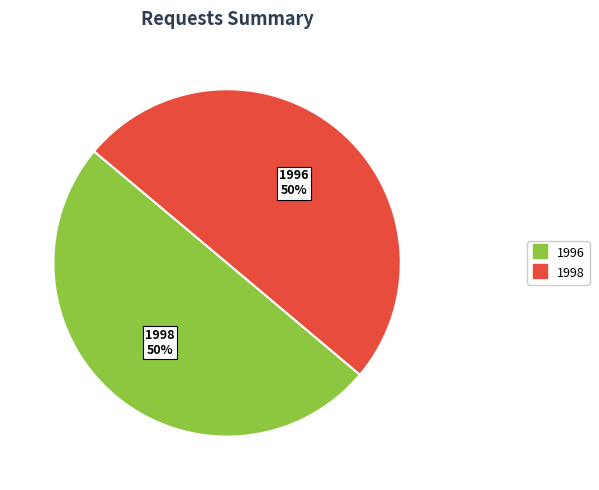

To the nearest percent, what is the average slice percentage?

50%